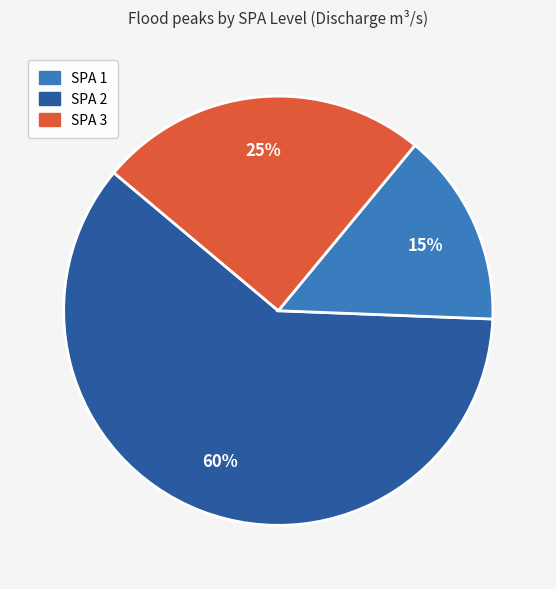

Does any single category account for the majority?

Yes